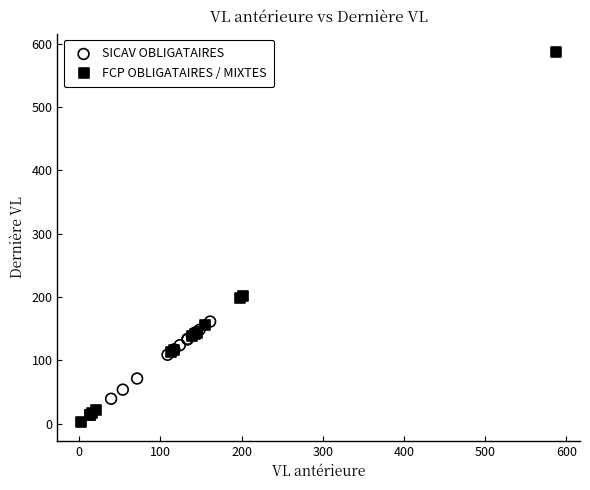

Which series contains the highest Y value?

FCP OBLIGATAIRES / MIXTES